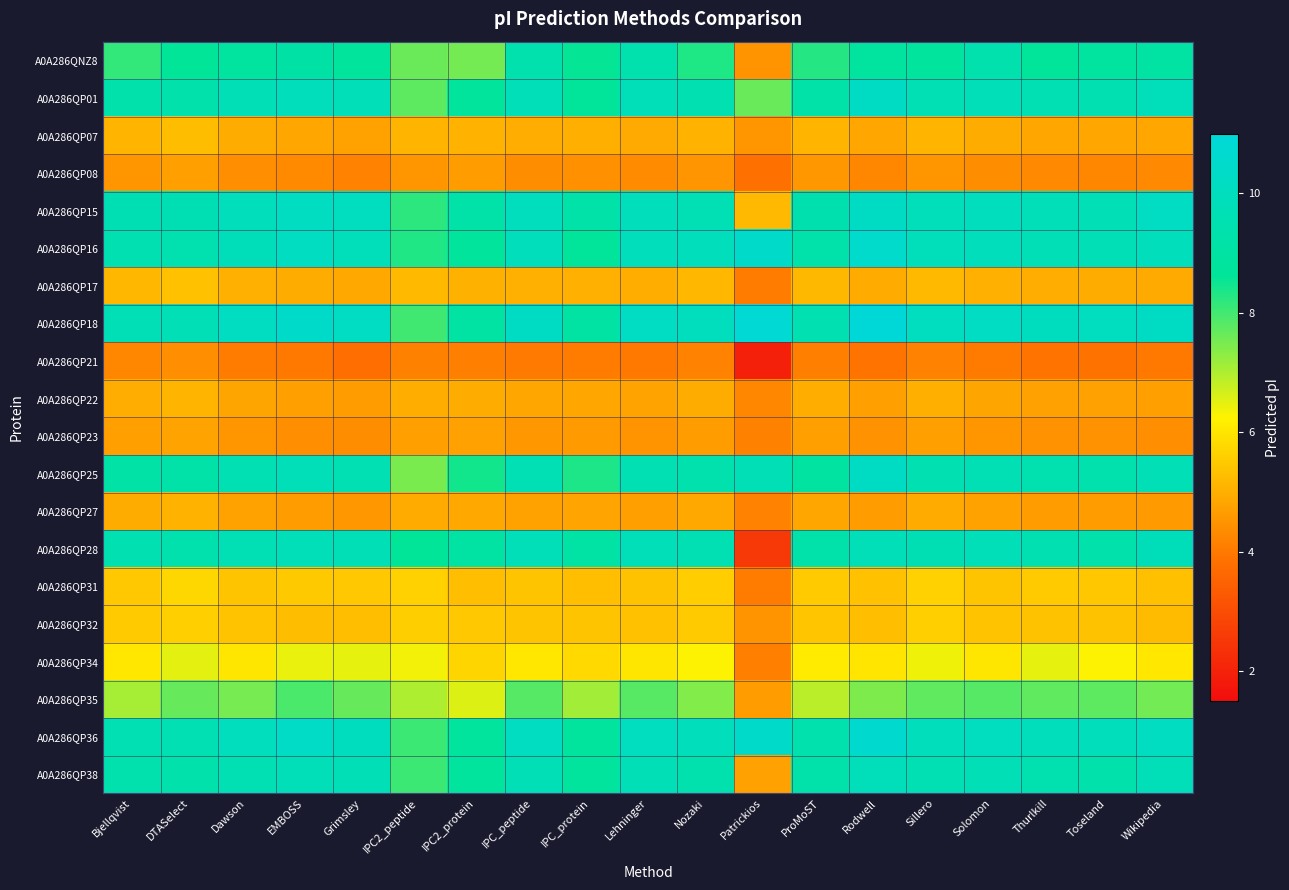

Which series changed the most between DTASelect and Lehninger?

A0A286QNZ8